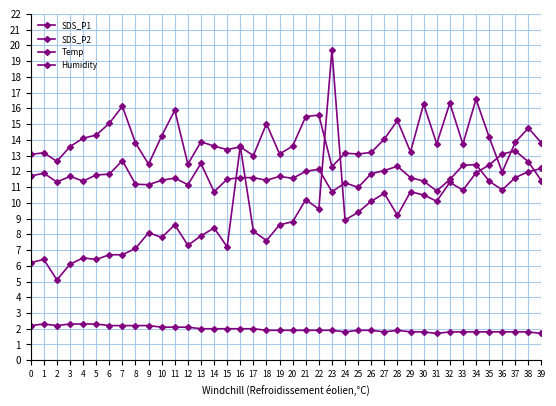

Which category has the highest value across all series?

23